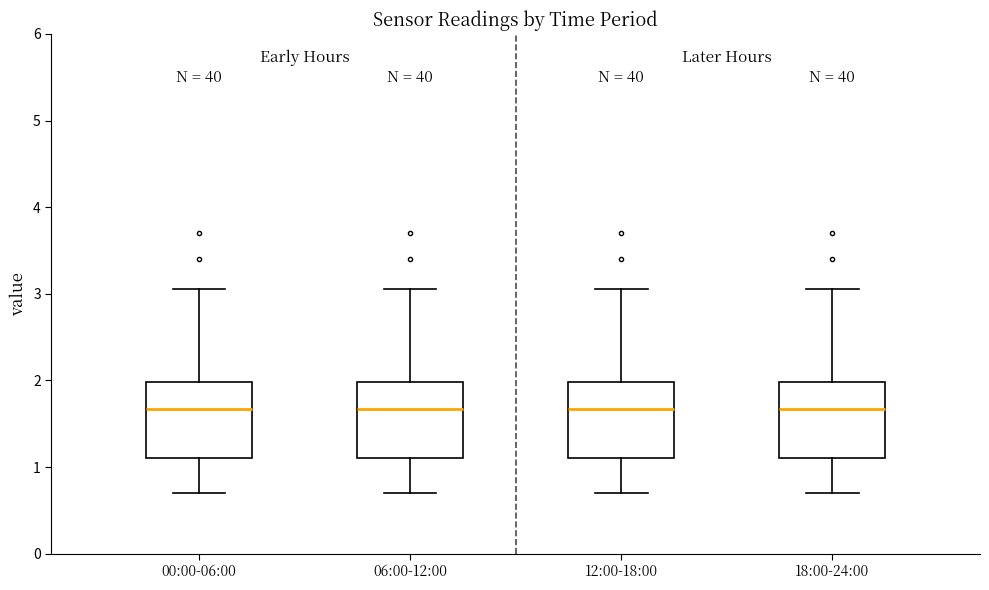

Where does the upper whisker of the box for 00:00-06:00 end on the y-axis? The values are not printed on the chart, so give them approximately, as read against the axis.

3.1